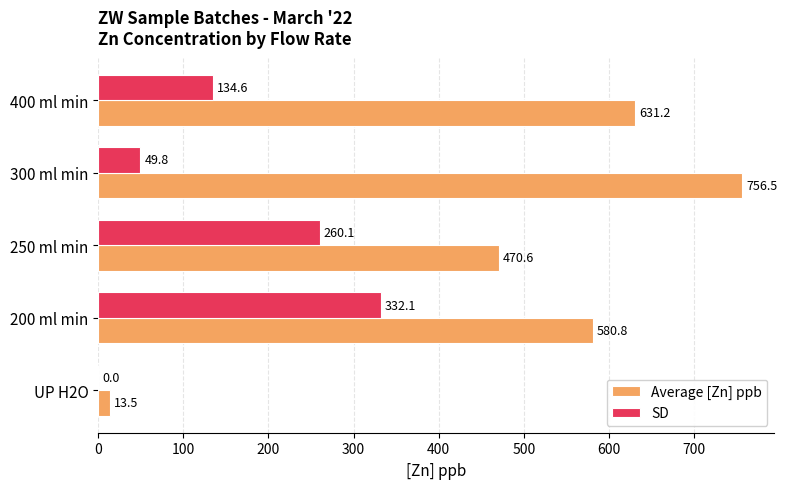

At which category does the chart reach its peak across all series?

300 ml min